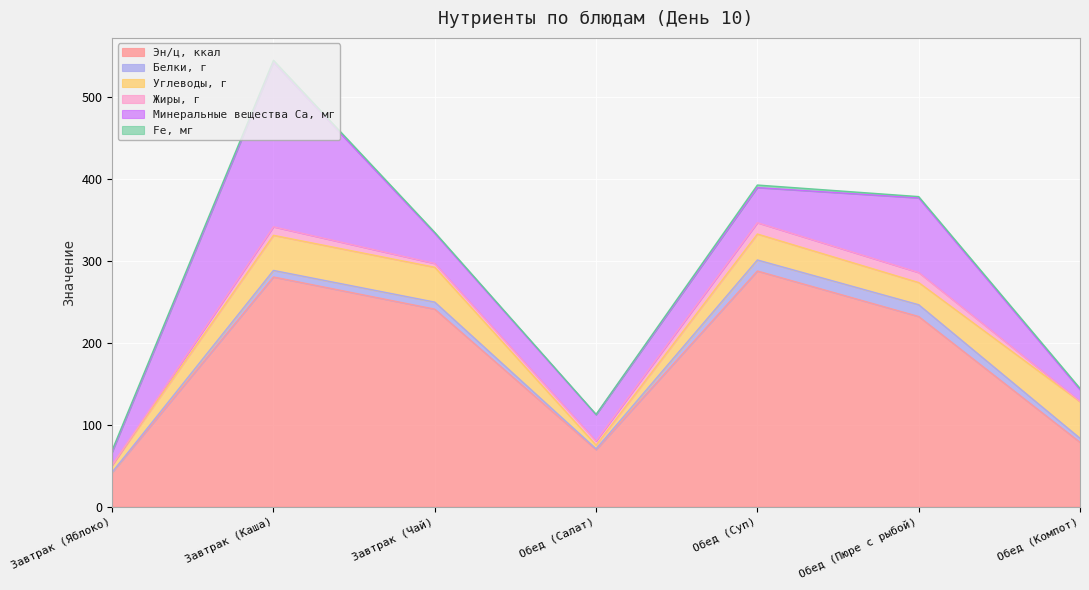

What is the label of the 4th point from the left?

Обед (Салат)